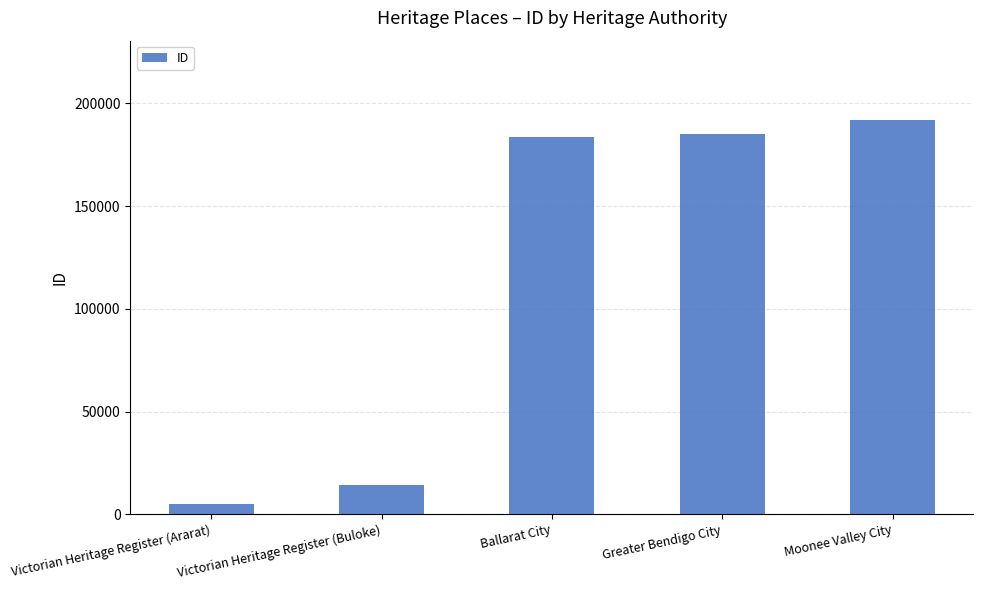

Is it true that the value at Victorian Heritage Register (Ararat) is 4867?

True